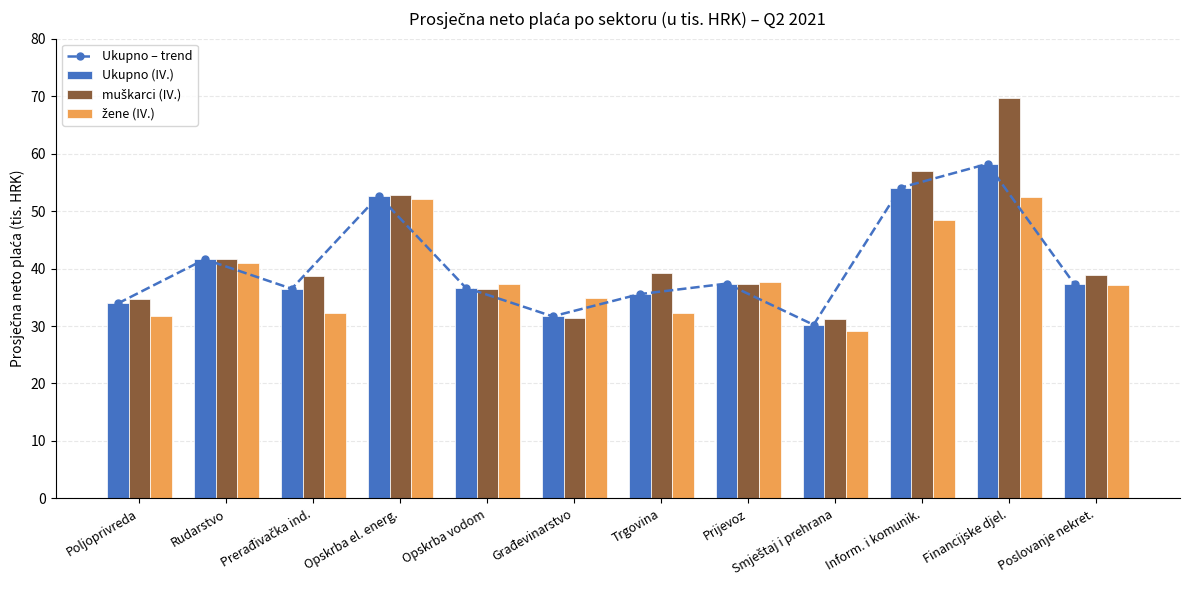

At how many categories does at least one series exceed 36?

9